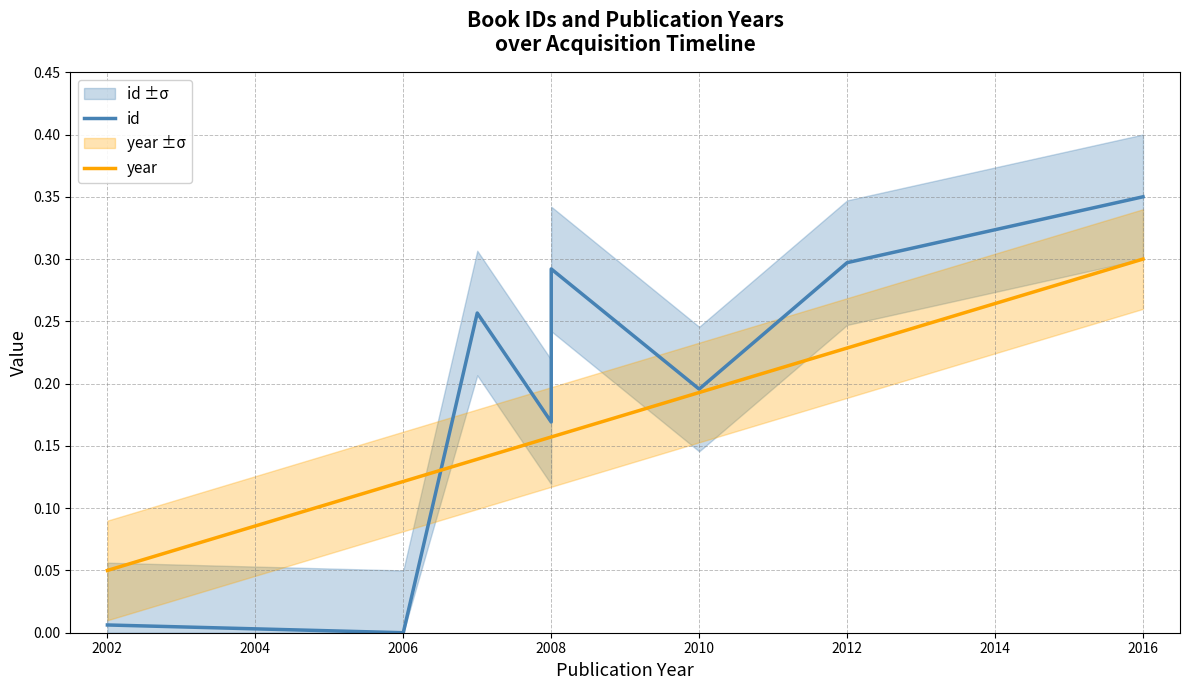

Which series has the widest spread of values?

id